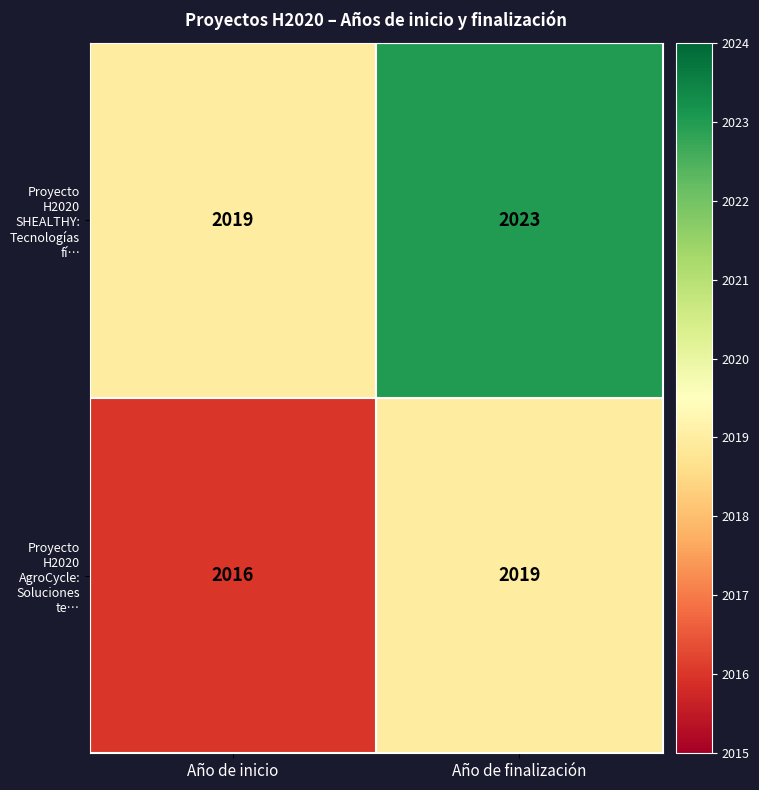

Which category has the lowest value in the Proyecto H2020 AgroCycle: Soluciones te… series?

Año de inicio